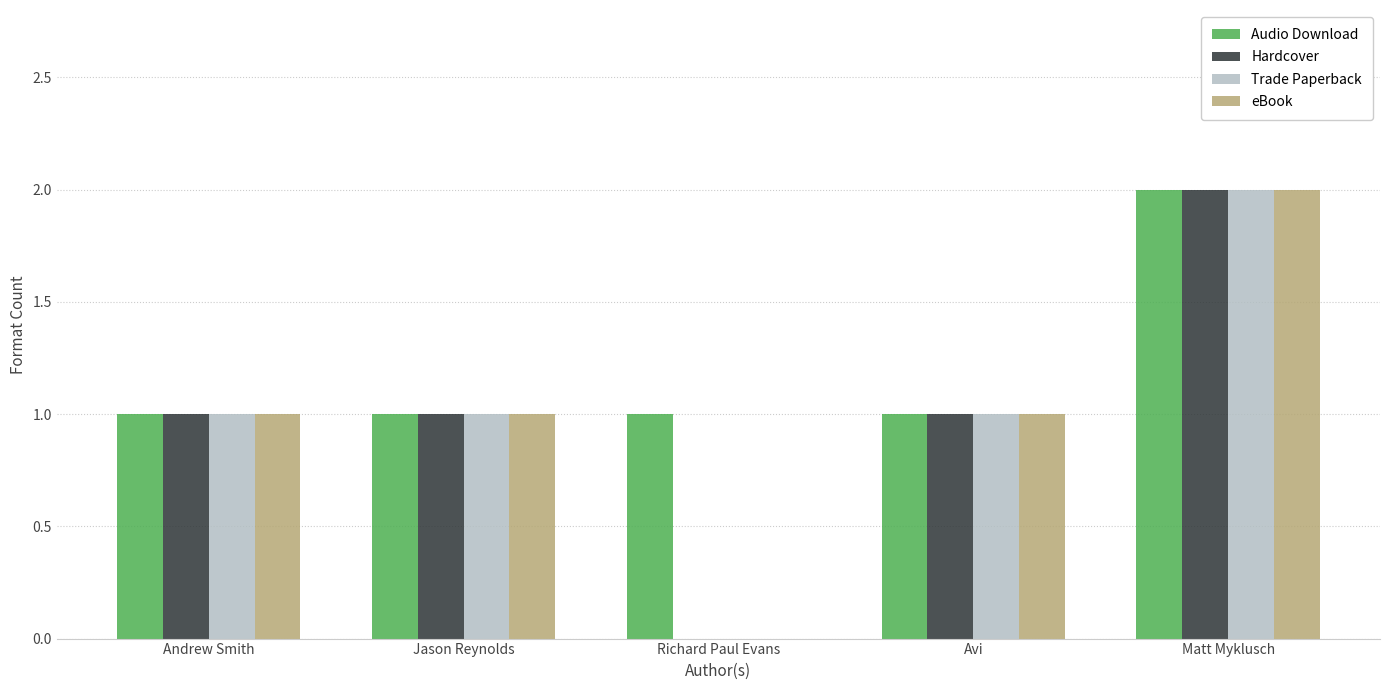

At which category is the sum across all series the highest?

Matt Myklusch